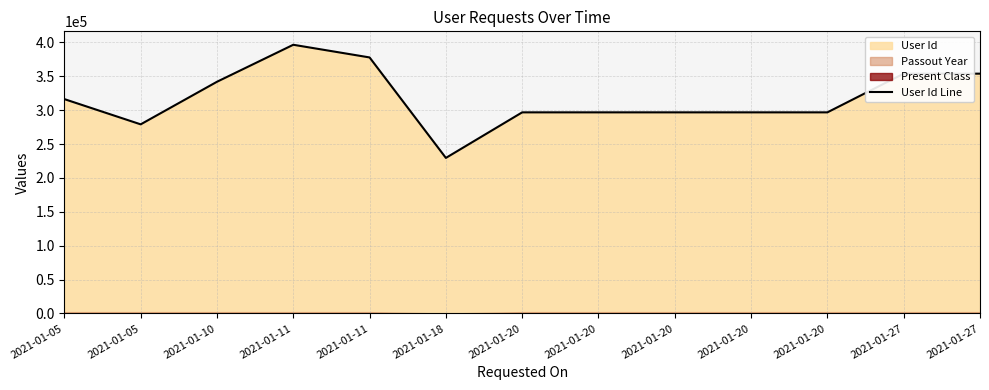

List the labels in order of value, smallest first.

2021-01-18, 2021-01-05, 2021-01-20, 2021-01-20, 2021-01-20, 2021-01-20, 2021-01-20, 2021-01-05, 2021-01-10, 2021-01-27, 2021-01-27, 2021-01-11, 2021-01-11